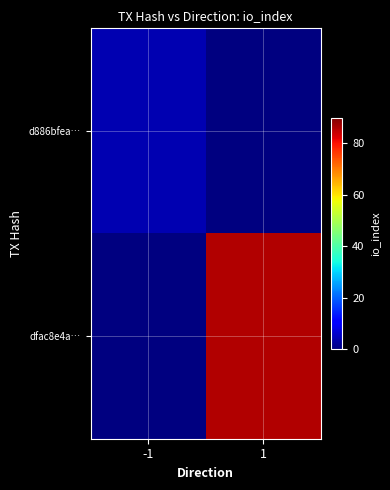

At which label does dfac8e4a… reach its peak?

-1